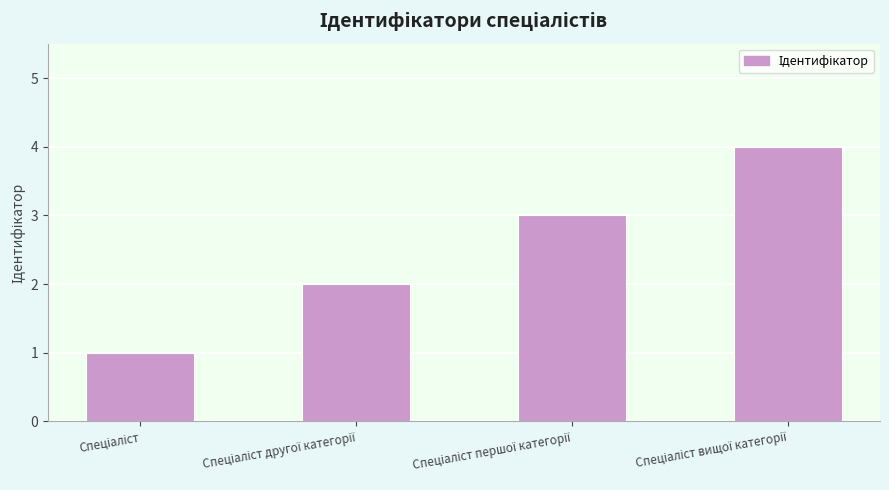

What is the difference between the maximum and minimum values?

3